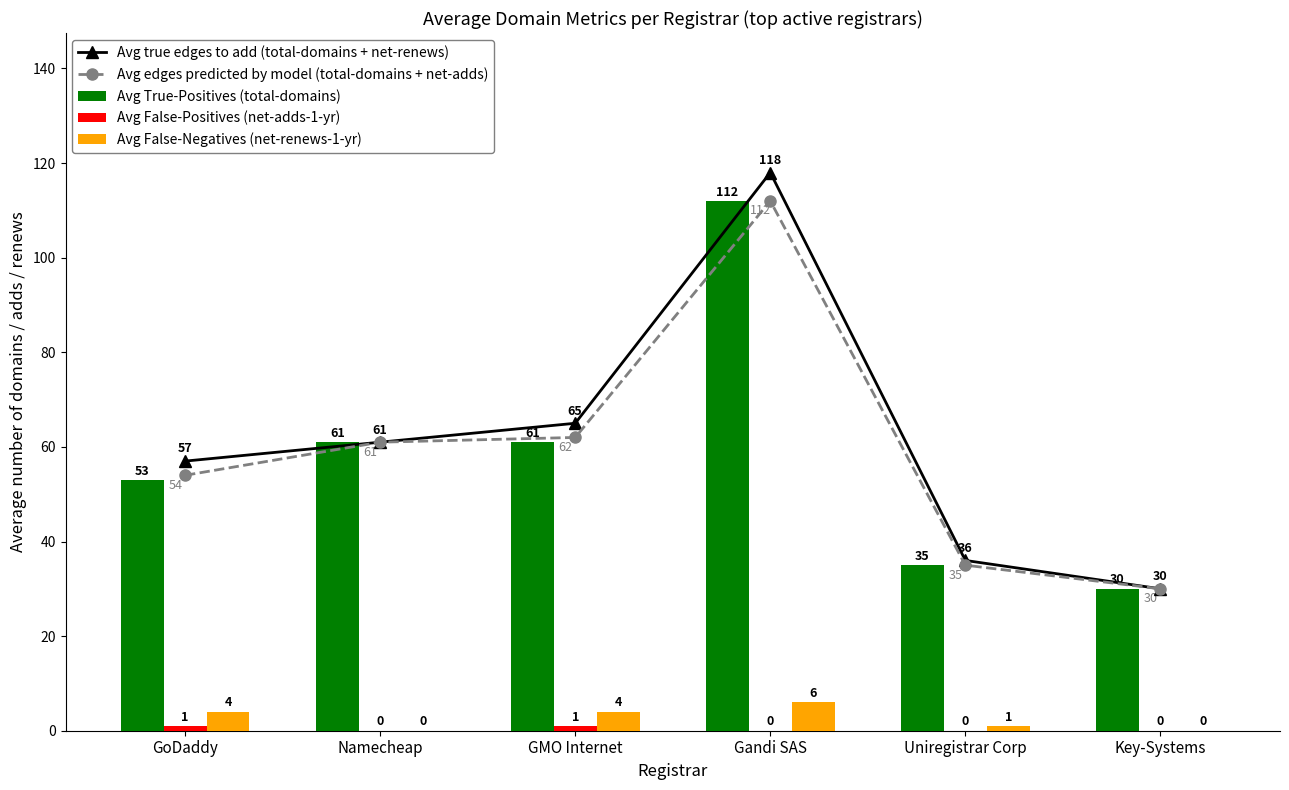

The Avg False-Negatives (net-renews-1-yr) series shows 0 at Namecheap. True or false?

True